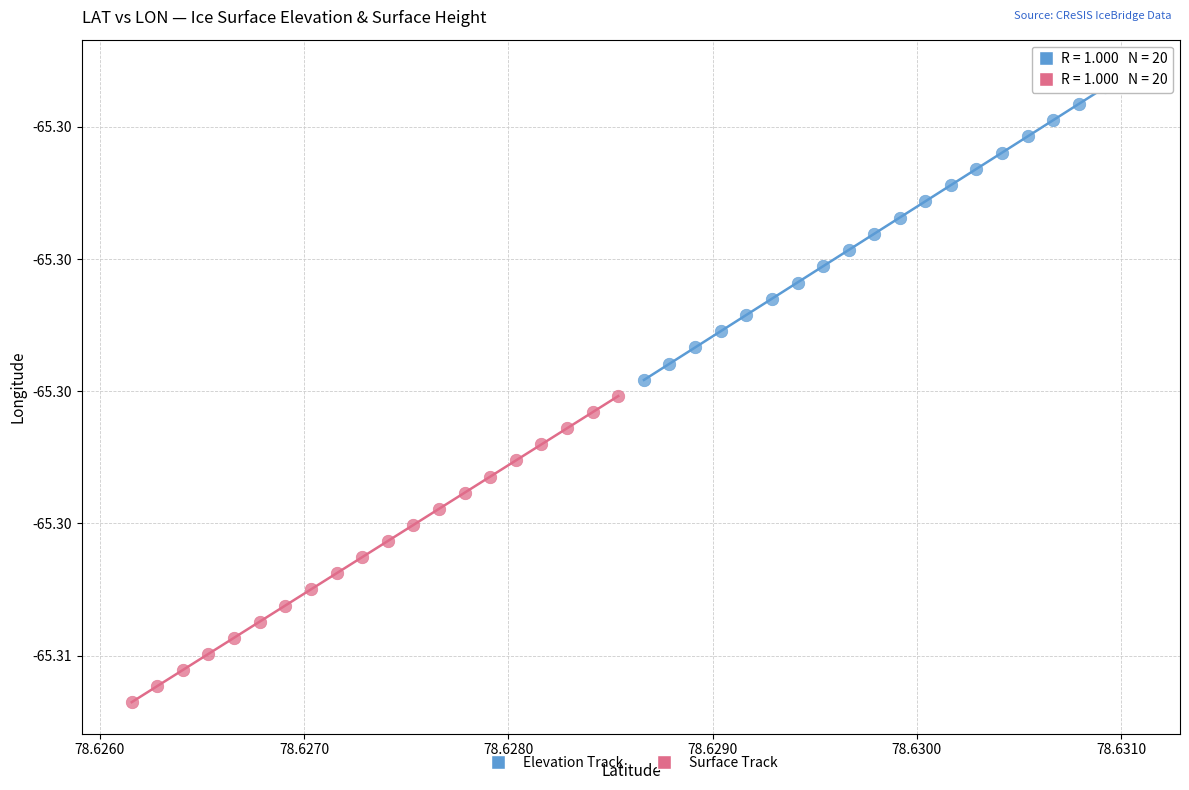

Which series has the largest Y range (max minus min)?

Elevation Track